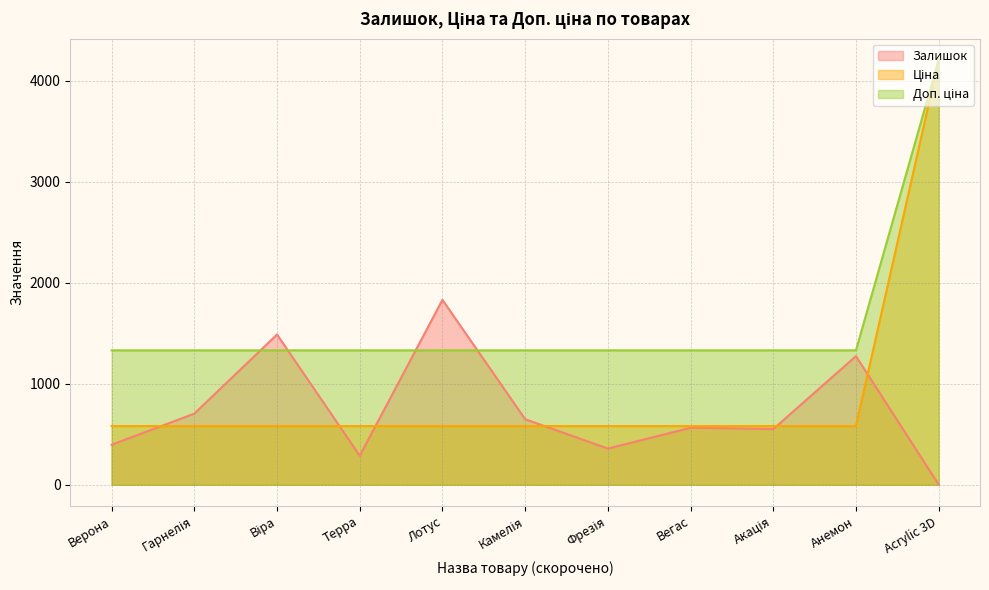

What is the spread (max minus min) of values at Терра?

1043.3